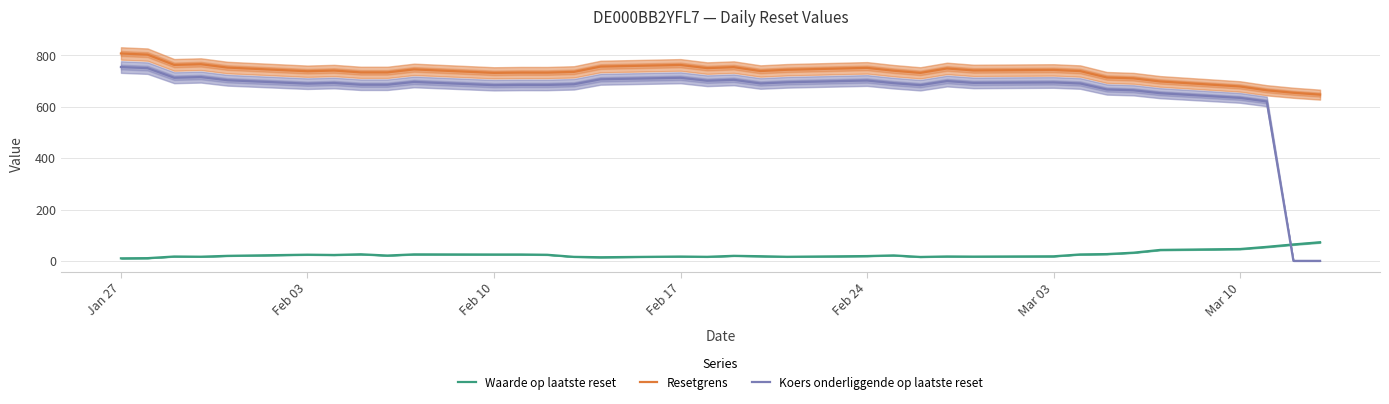

Which series ends up on top after the final intersection of Waarde op laatste reset and Koers onderliggende op laatste reset?

Waarde op laatste reset